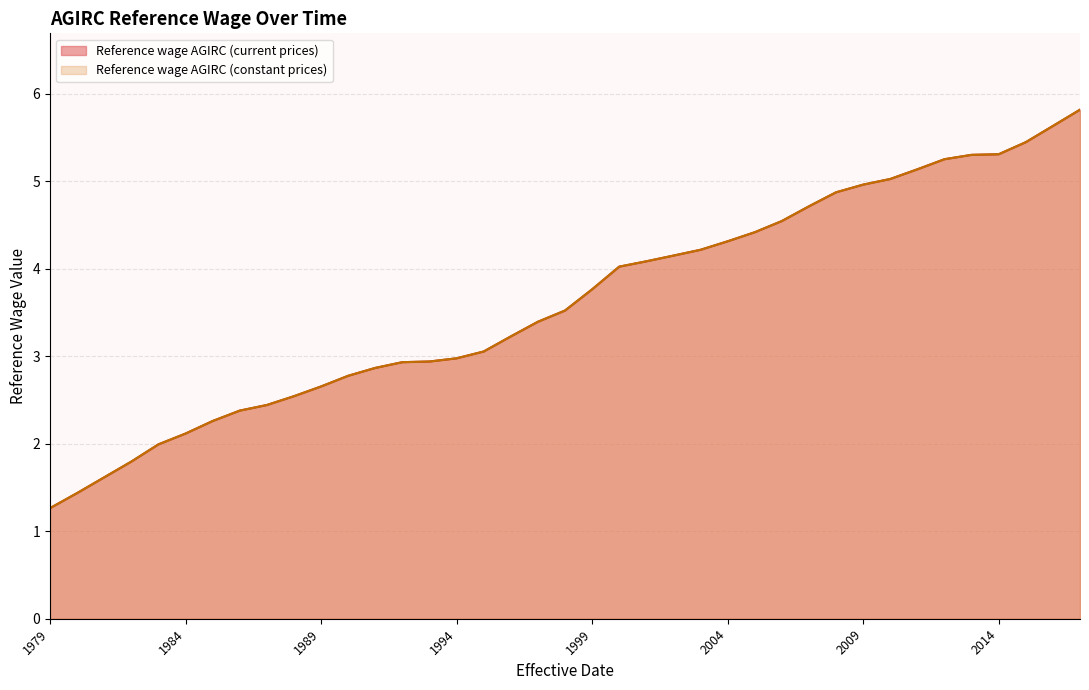

Is it true that Reference wage AGIRC (constant prices) equals 5.4 at 1999?

False